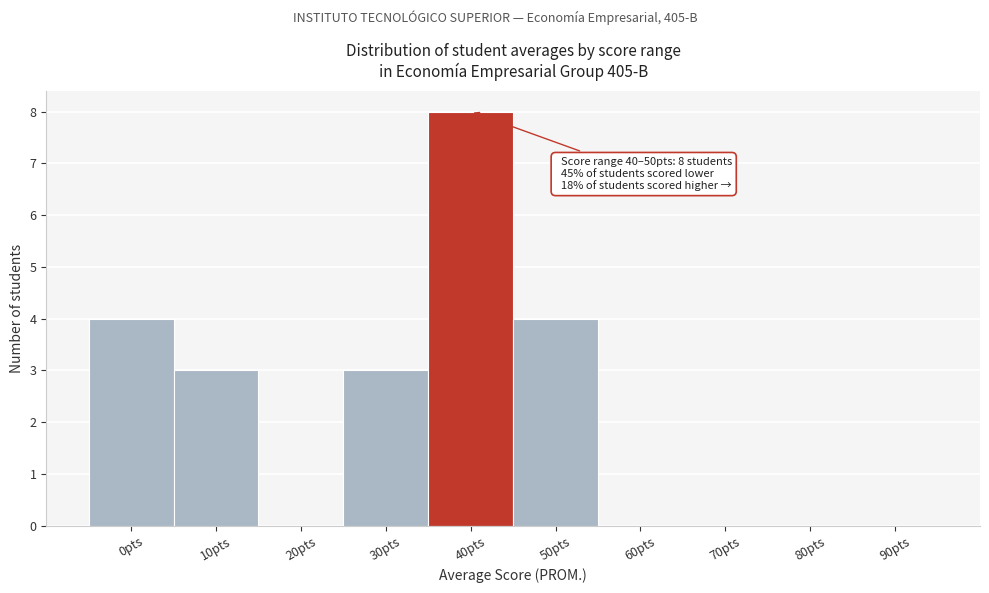

Reading left to right, extract all data points from this chart.

0pts=4	10pts=3	20pts=0	30pts=3	40pts=8	50pts=4	60pts=0	70pts=0	80pts=0	90pts=0